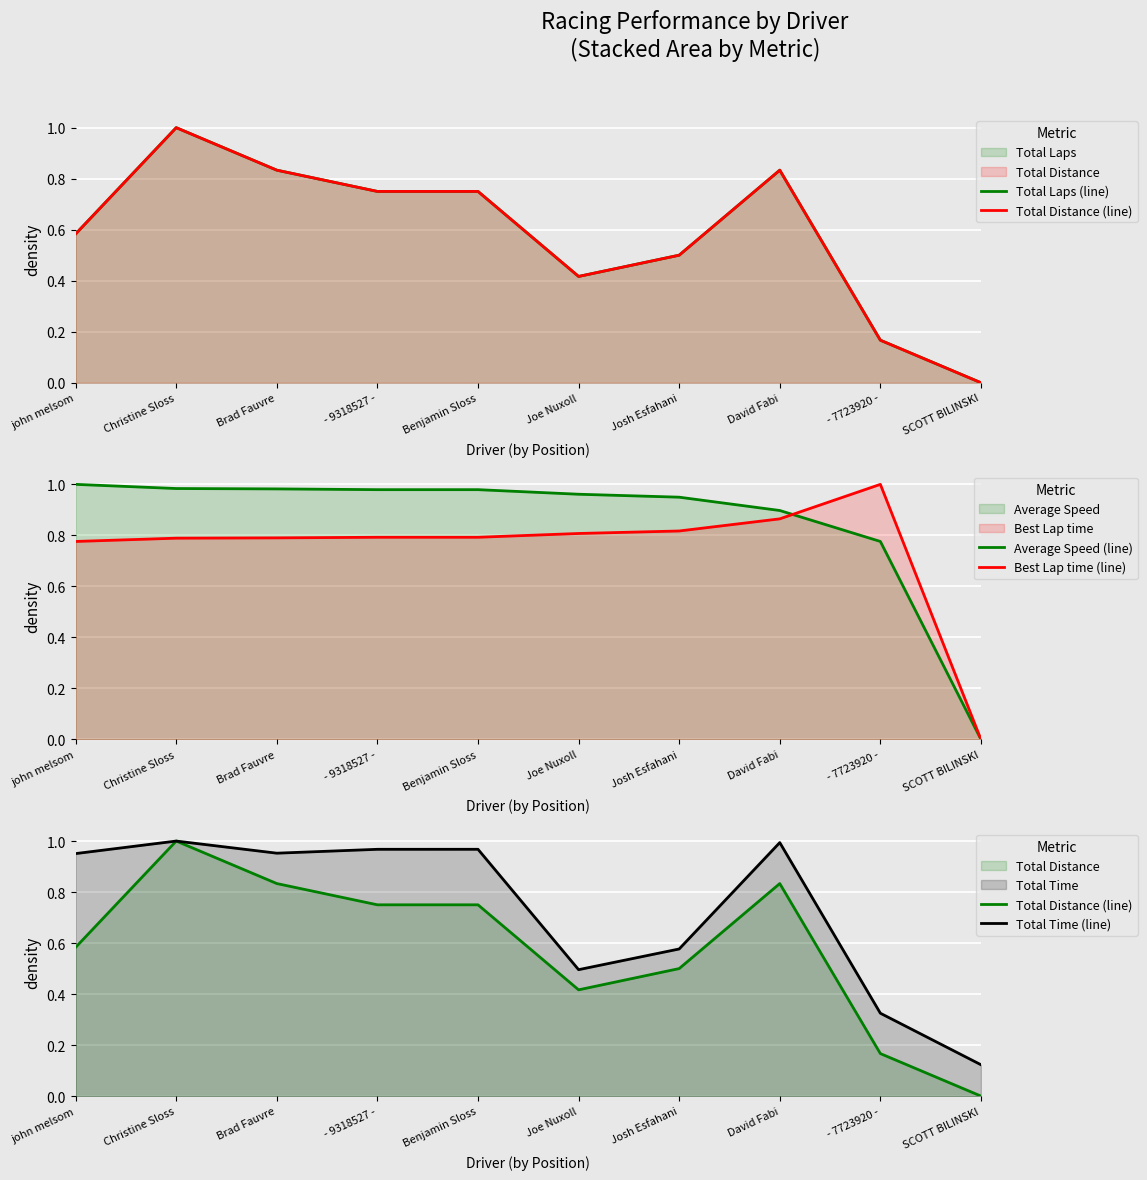

Which series has the largest total across all categories?

Average Speed (line)